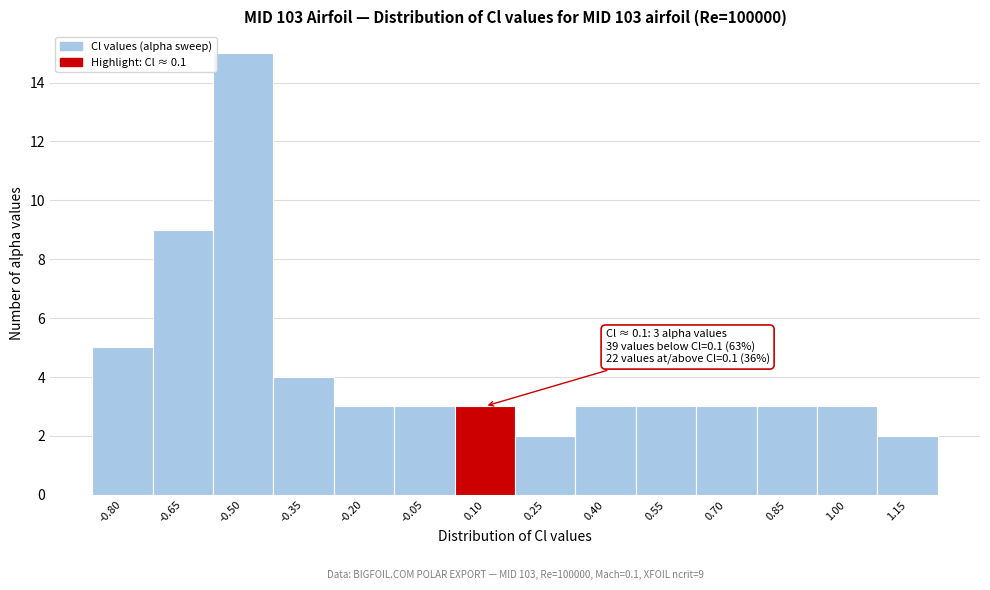

Reading right to left, list all the values displayed in this chart.

1.15=2	1.00=3	0.85=3	0.70=3	0.55=3	0.40=3	0.25=2	0.10=3	-0.05=3	-0.20=3	-0.35=4	-0.50=15	-0.65=9	-0.80=5